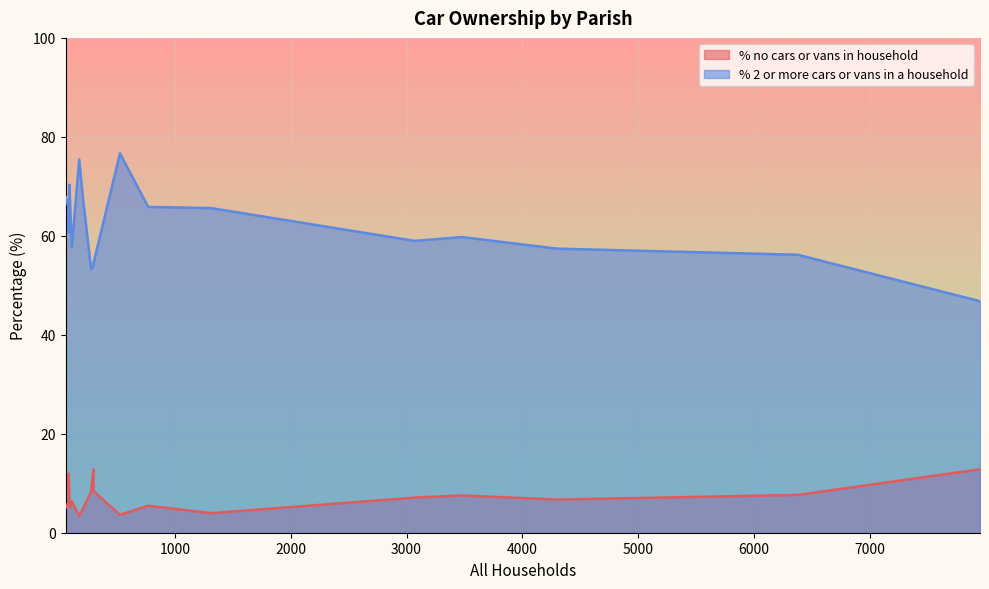

What value does the % no cars or vans in household series have at Hinton?

3.4